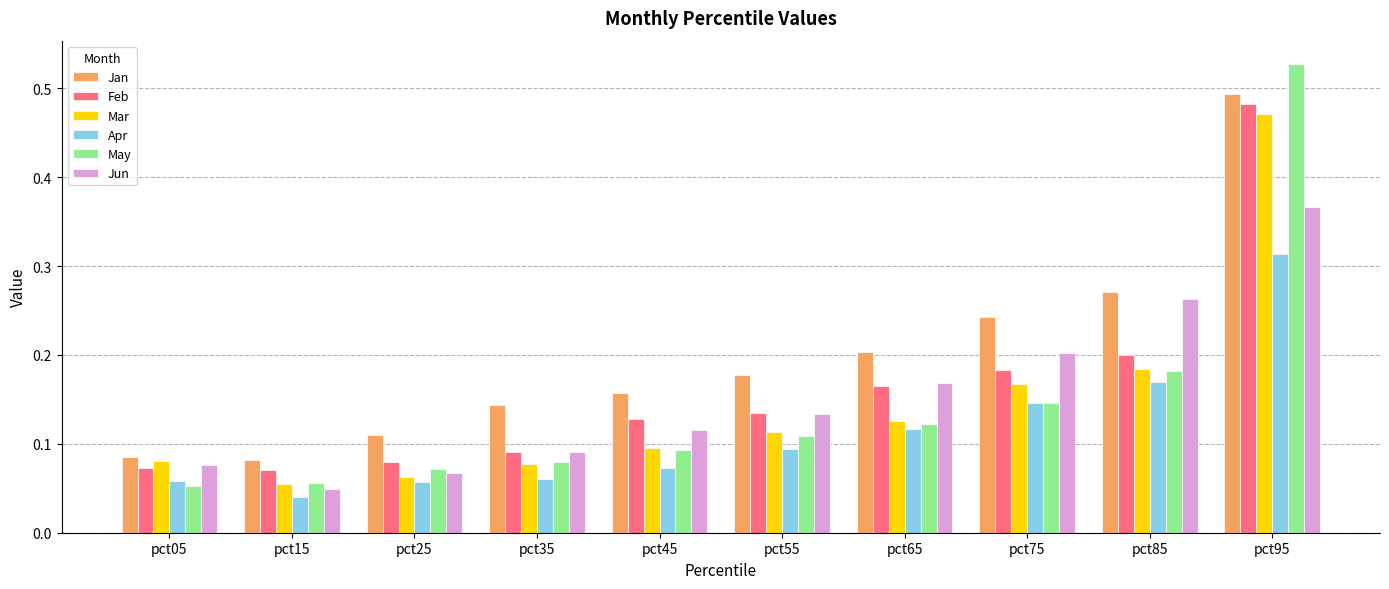

What is the sum of all Jan values?

2.0